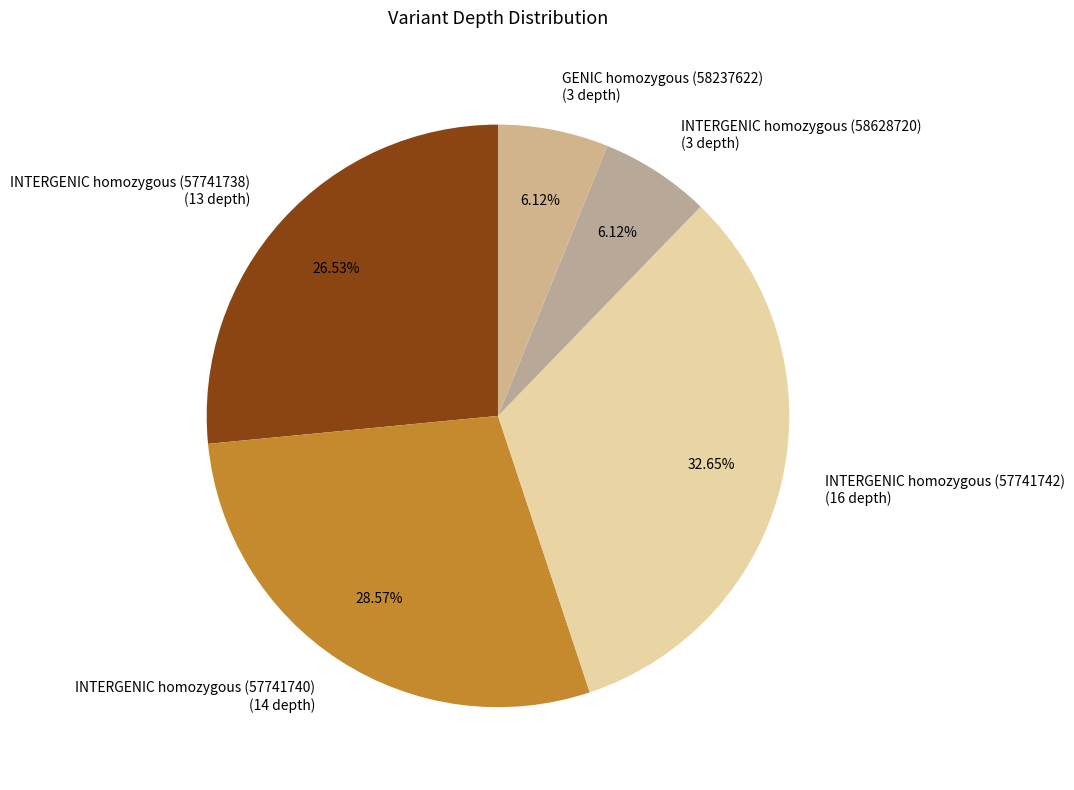

Does INTERGENIC homozygous (57741742) account for over 50% of the chart?

No